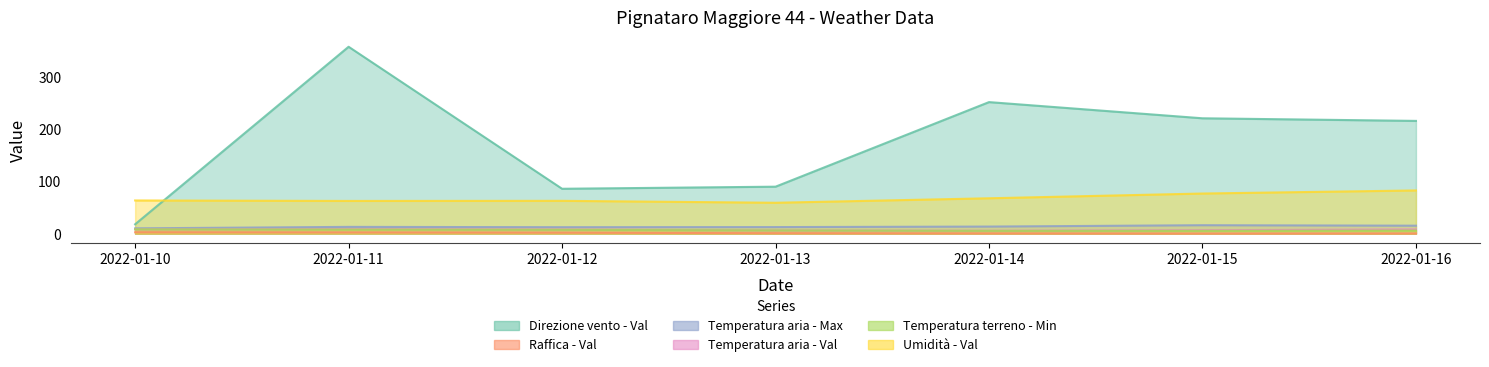

At how many categories does at least one series exceed 317?

1